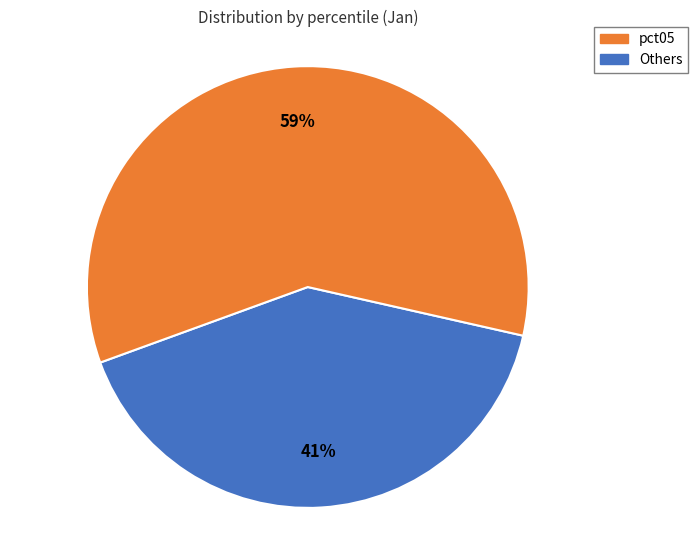

To the nearest percent, what is the average slice percentage?

50%